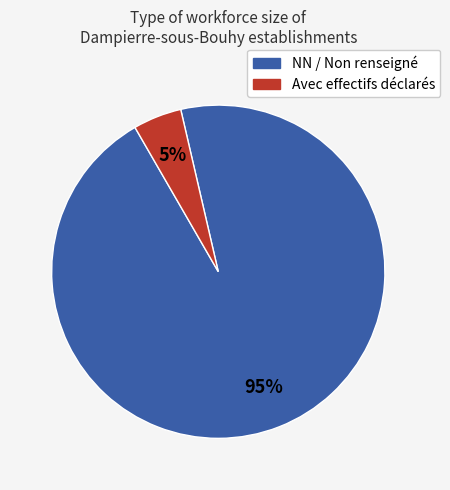

Is there a majority slice in this chart?

Yes